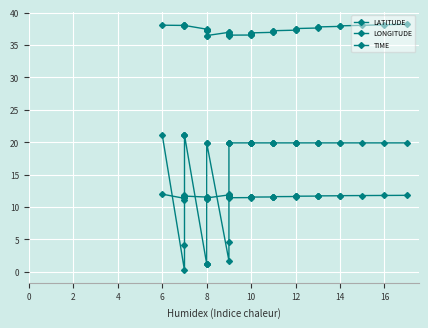

Where is LATITUDE nearest to the value 37?

12